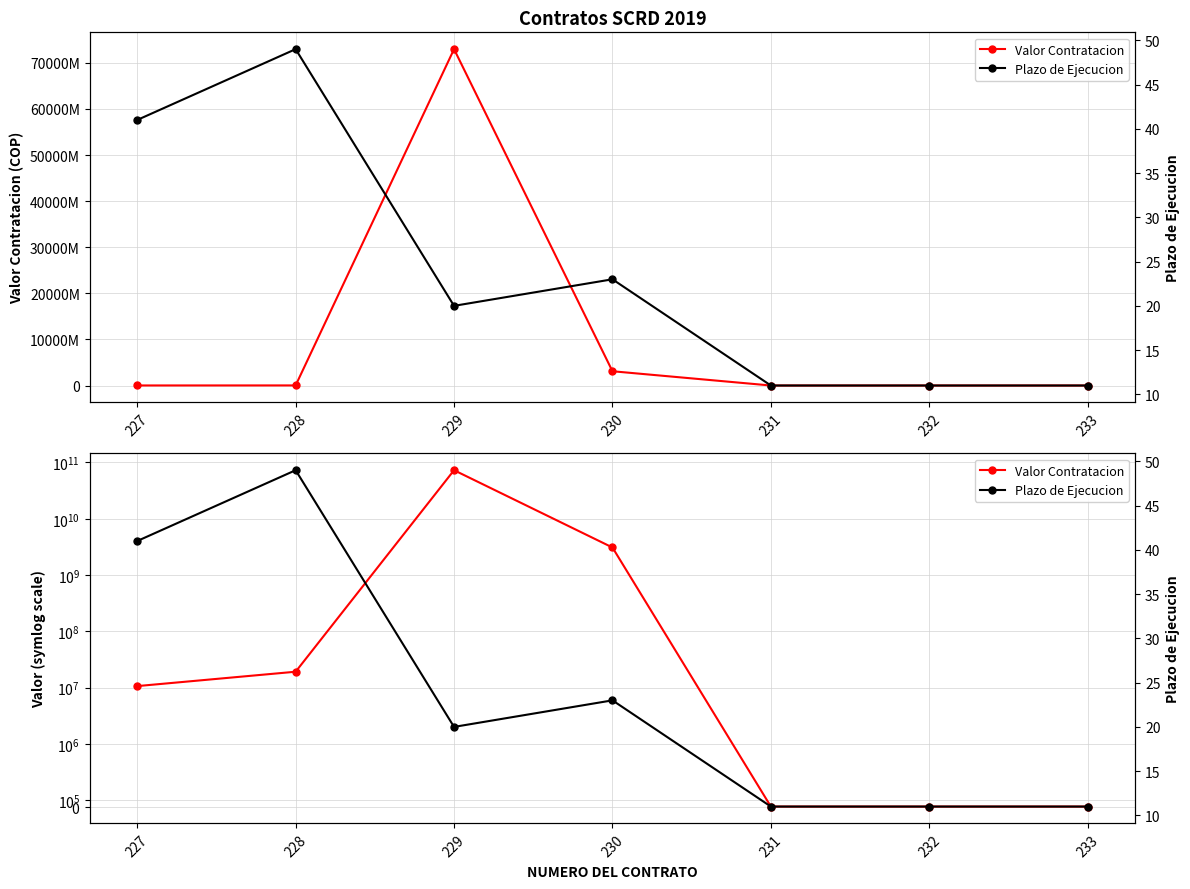

List the series in order of their overall mean, highest first.

Valor Contratacion, Plazo de Ejecucion